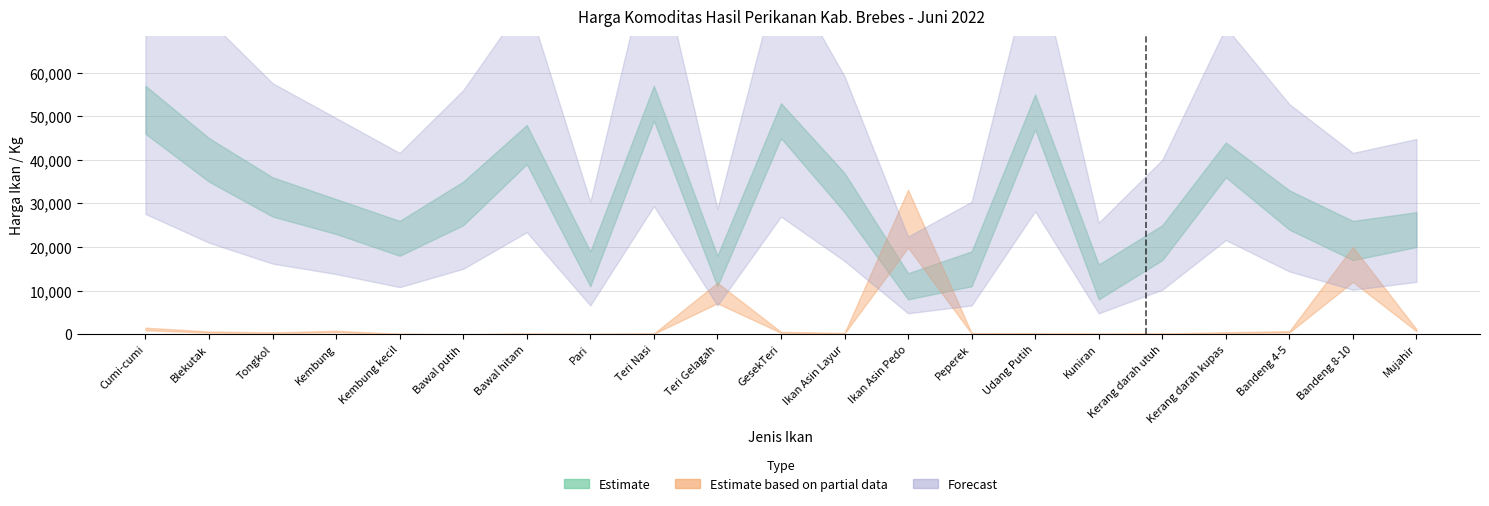

Which has a higher value, Kembung or Kembung kecil?

Kembung